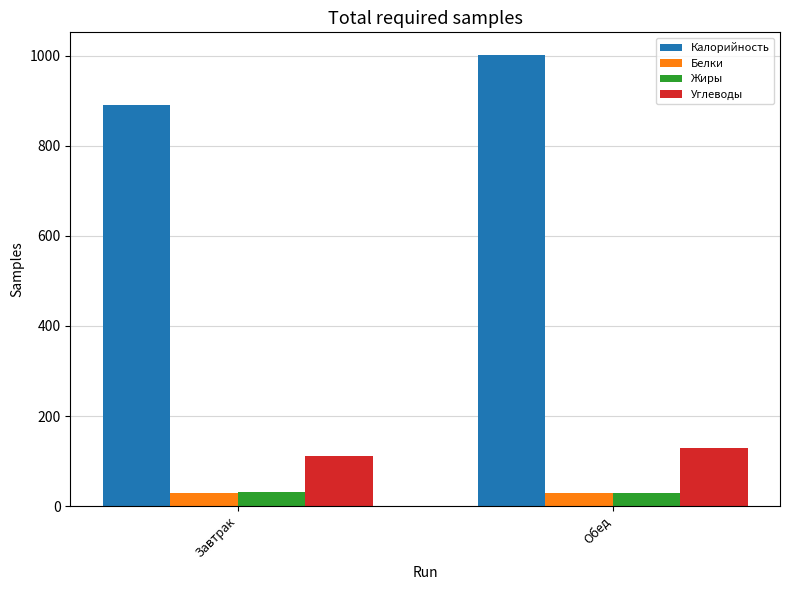

The Углеводы series shows 168.0 at Обед. True or false?

False